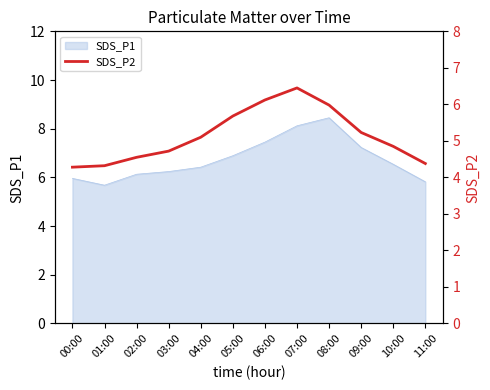

At which category does the data reach its first local peak?

07:00